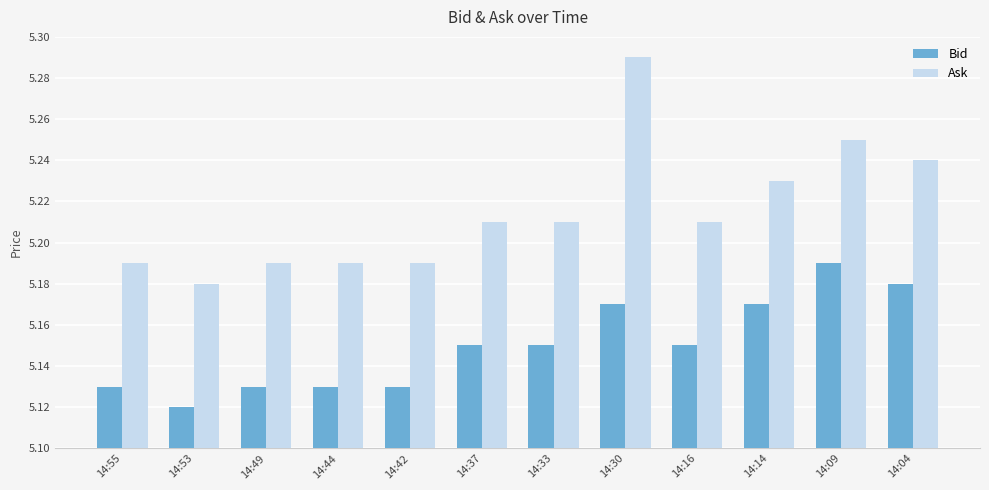

At which label does Bid reach its minimum?

14:53